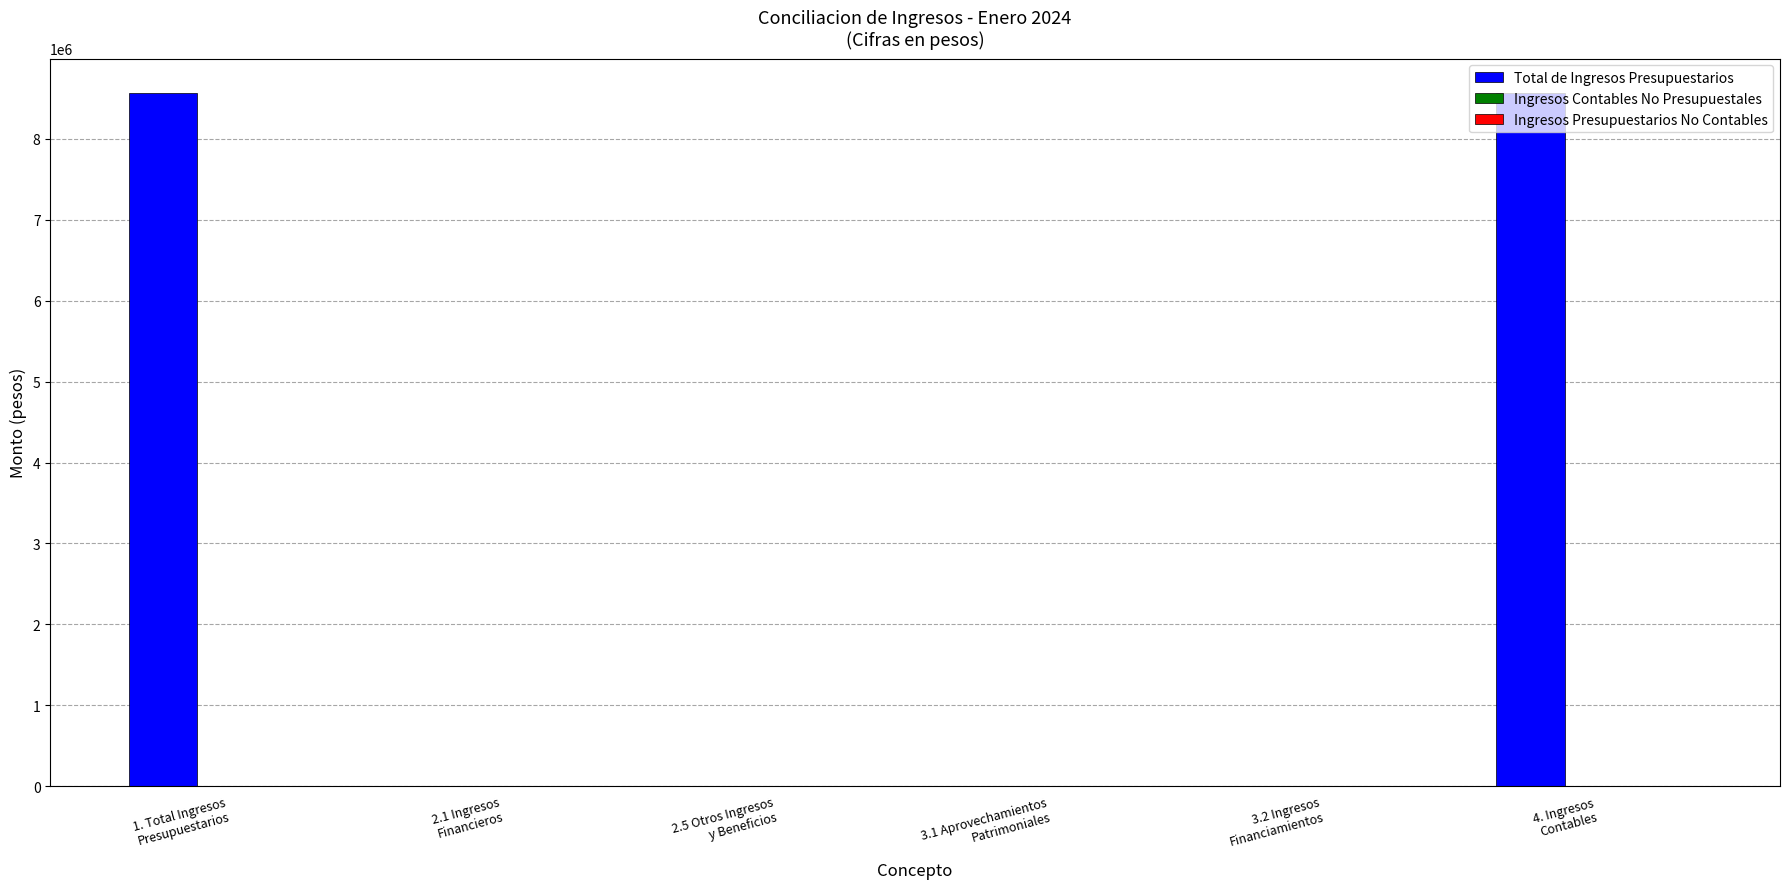

What is the maximum value shown in the chart?

8566166.3